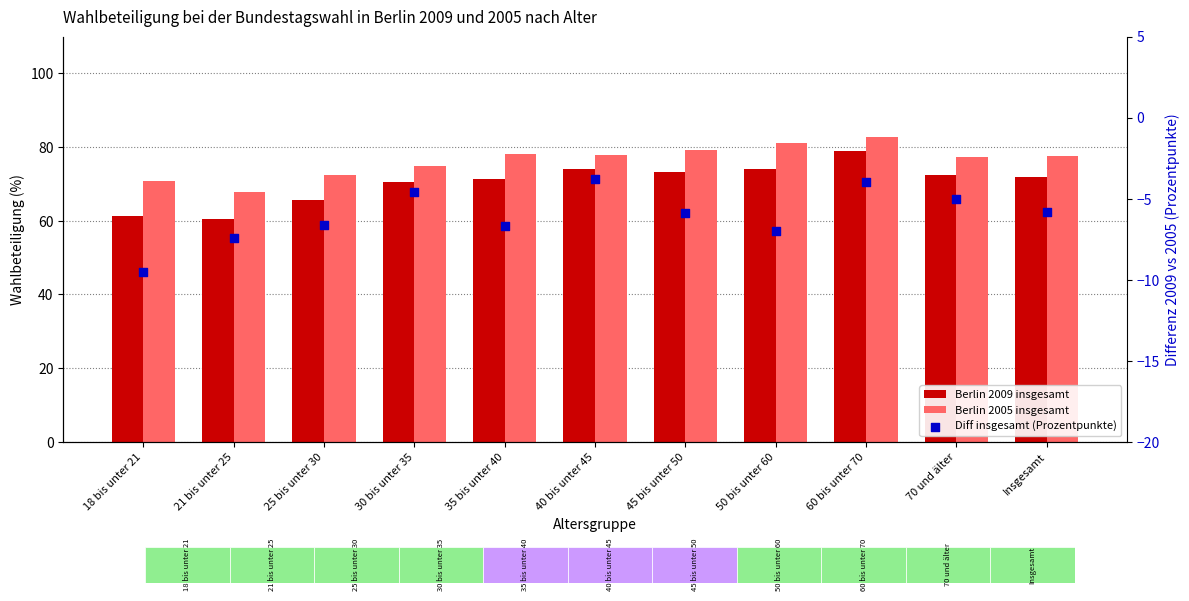

At how many categories does at least one series exceed 9?

11